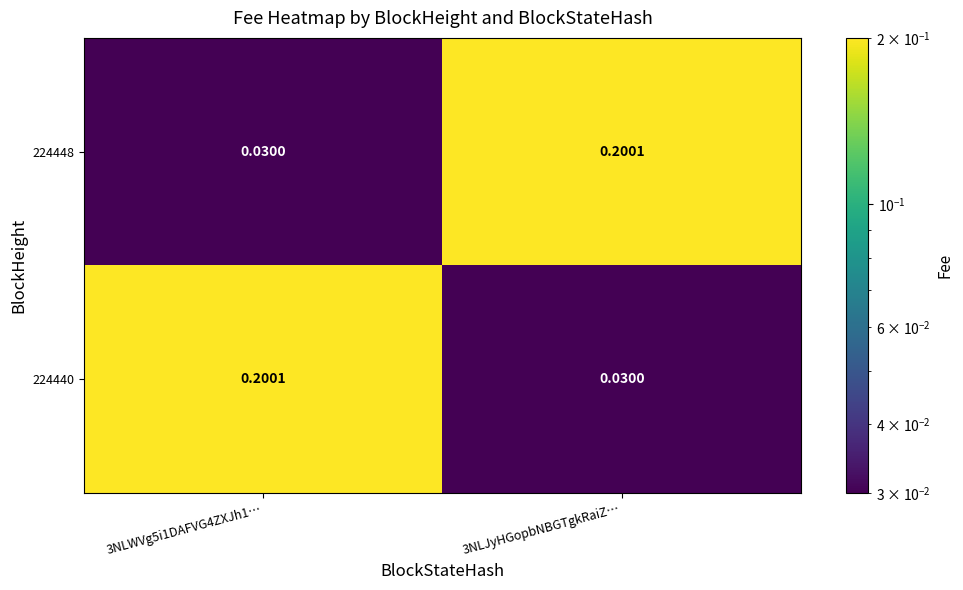

Rank the series at 3NLJyHGopbNBGTgkRaiZ… from highest to lowest value.

224448, 224440